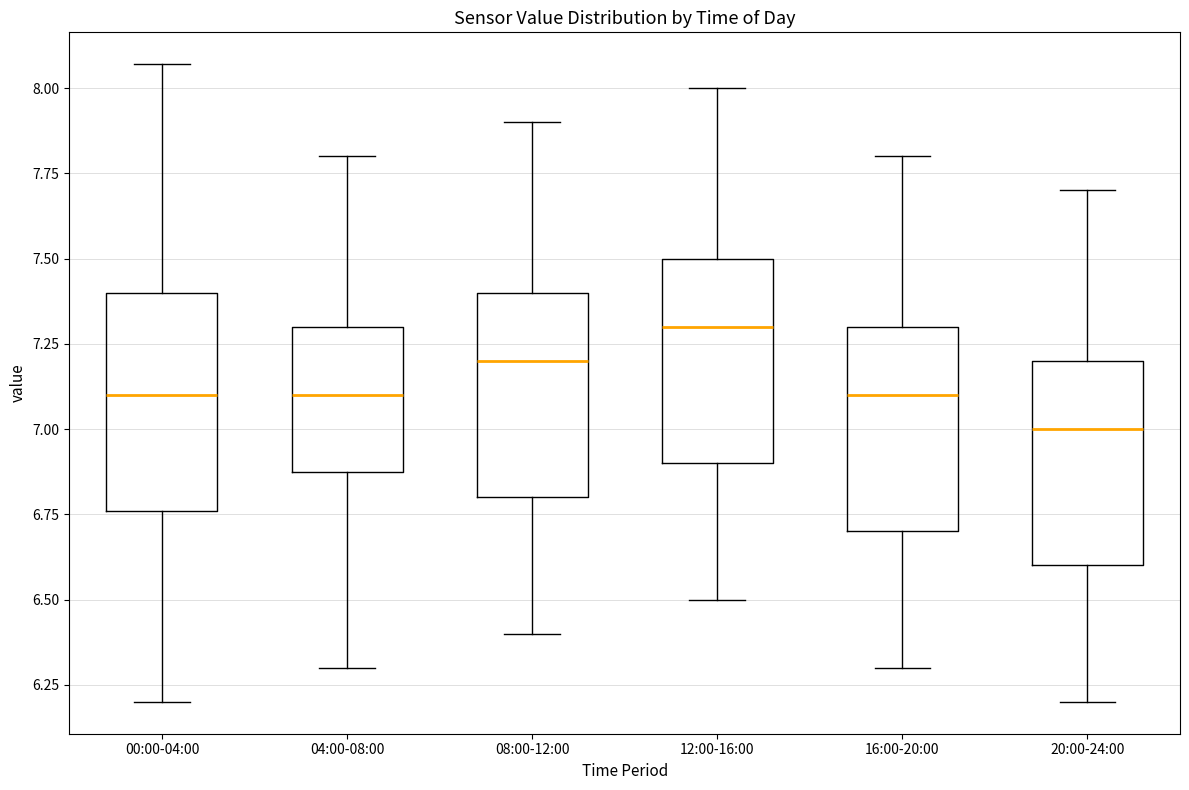

Where does the upper whisker of the box for 04:00-08:00 end on the y-axis? The values are not printed on the chart, so give them approximately, as read against the axis.

7.80